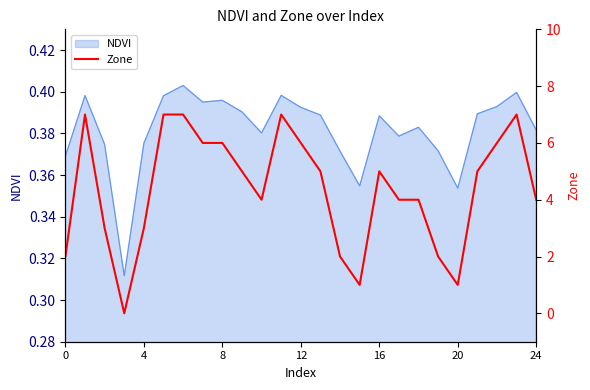

True or false: there are more than 2 points higher than both neighbors.

True